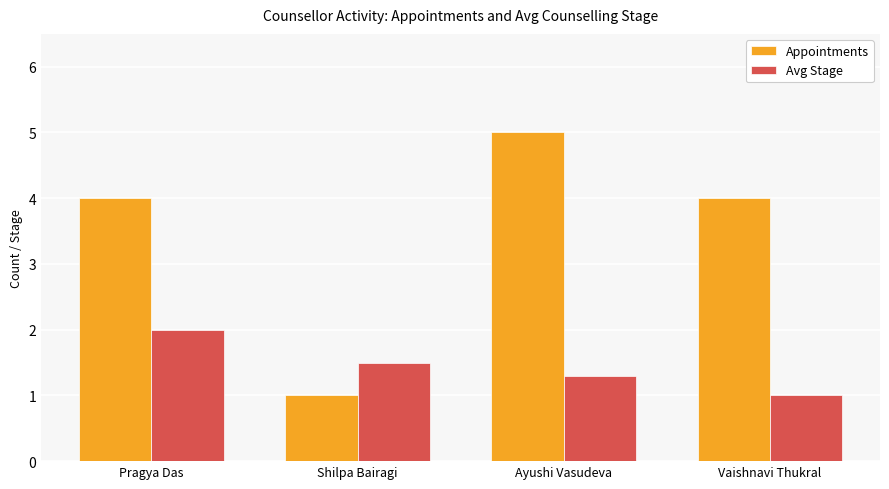

What is the difference between the second highest and minimum values in the Avg Stage series?

0.5